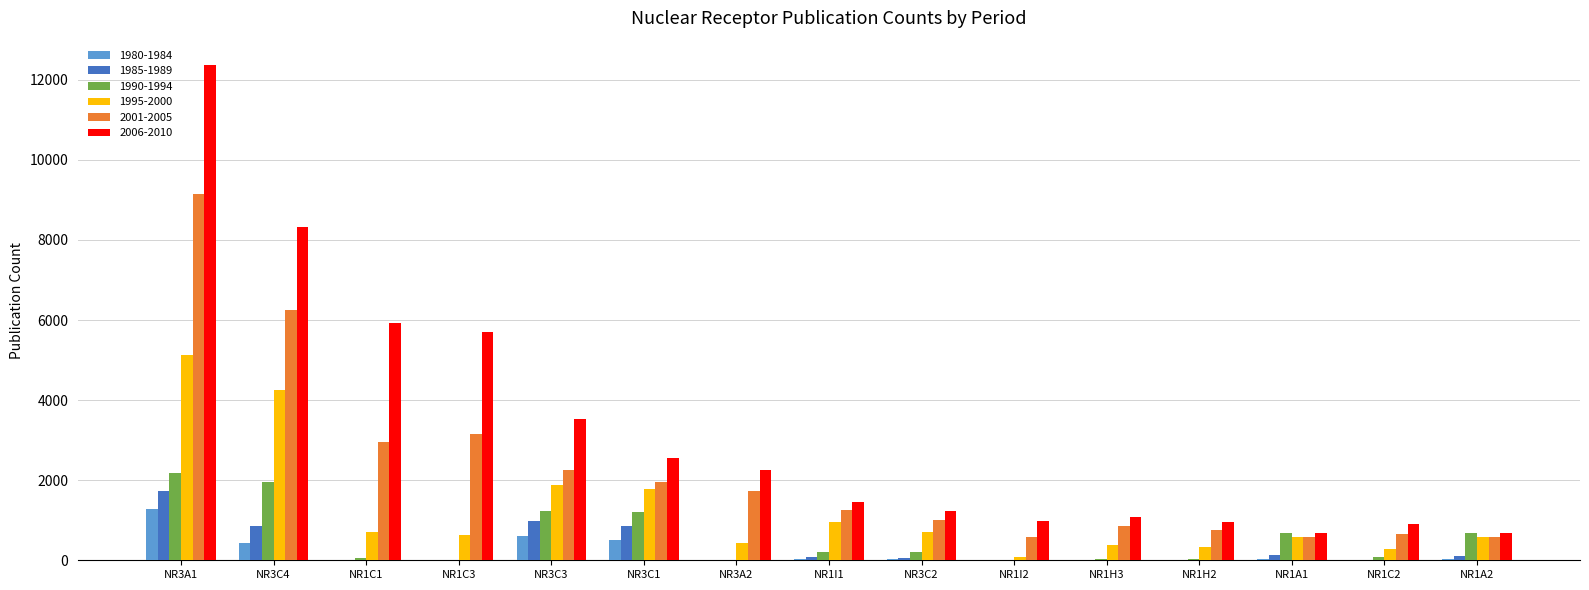

At which label does 1980-1984 reach its peak?

NR3A1